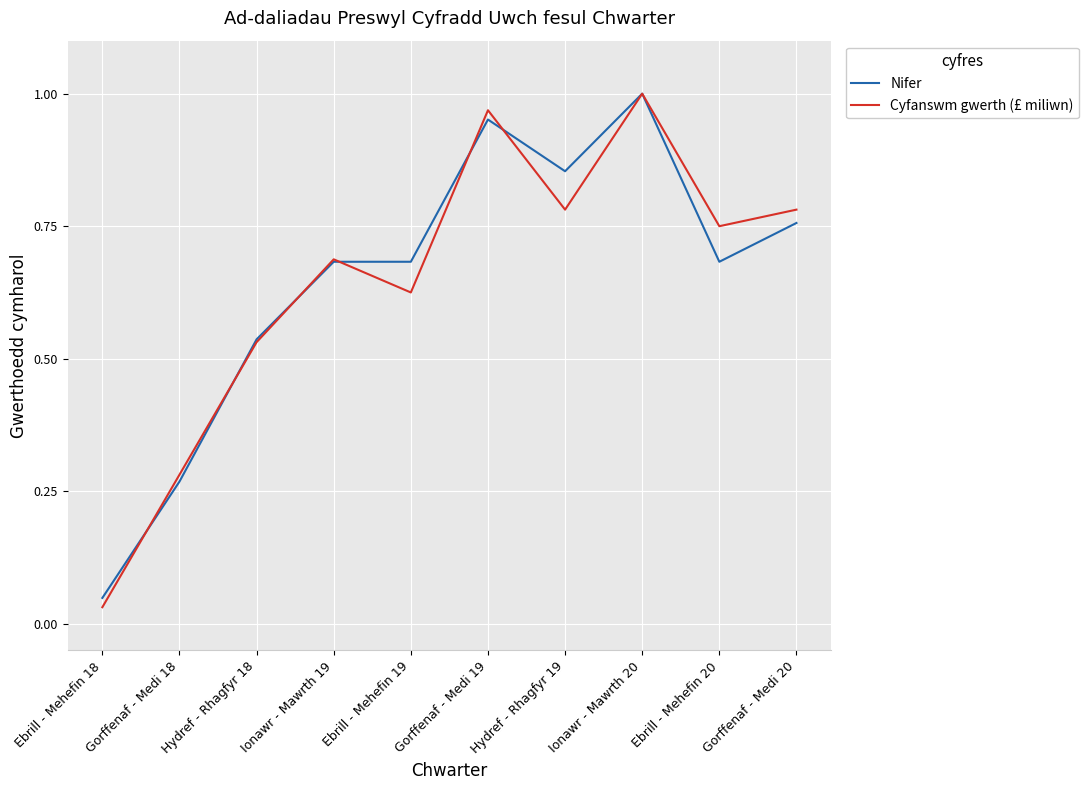

At which category is the sum across all series the highest?

Ionawr - Mawrth 20